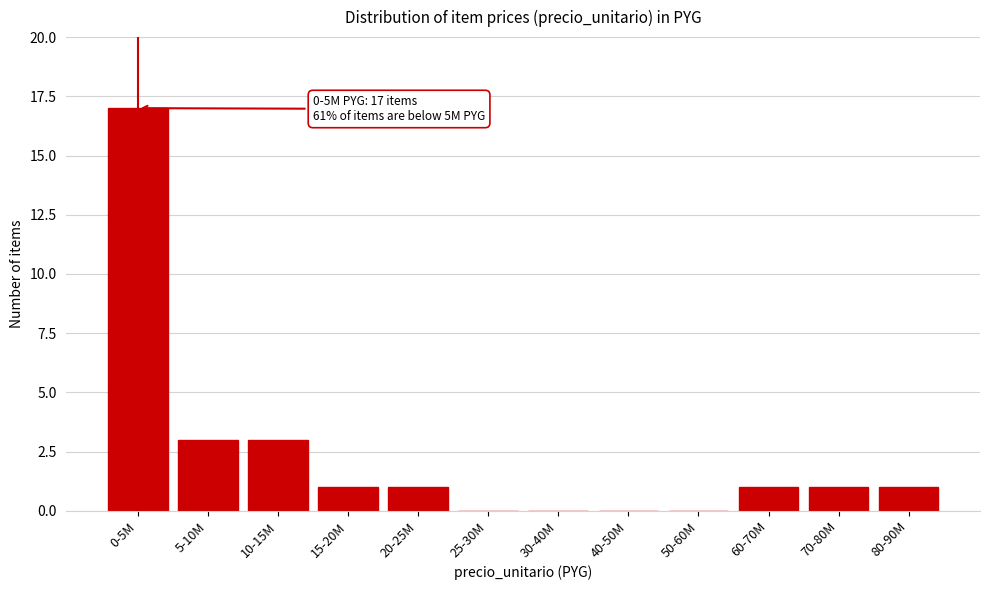

Reading left to right, what are all the values shown in this chart?

0-5M=17	5-10M=3	10-15M=3	15-20M=1	20-25M=1	25-30M=0	30-40M=0	40-50M=0	50-60M=0	60-70M=1	70-80M=1	80-90M=1